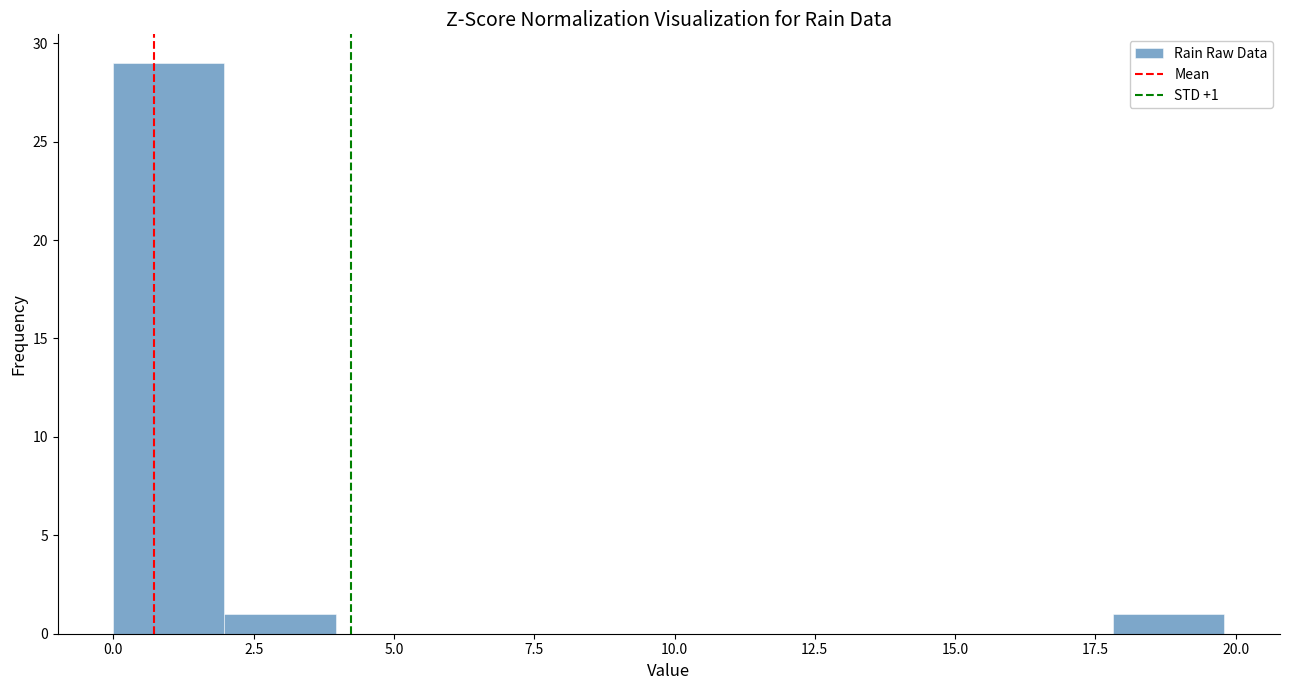

Around what value on the x-axis is the tallest bar? Give the approximate position of its centre, as read against the axis.

1.0